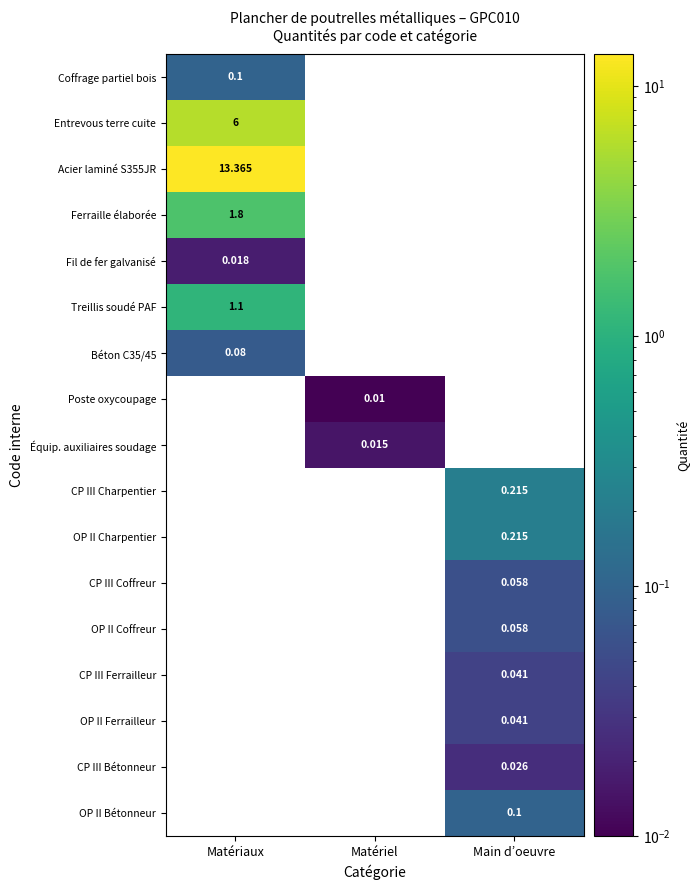

Is the value of Acier laminé S355JR at Matériaux greater than the value of OP II Coffreur at Main d’oeuvre?

Yes